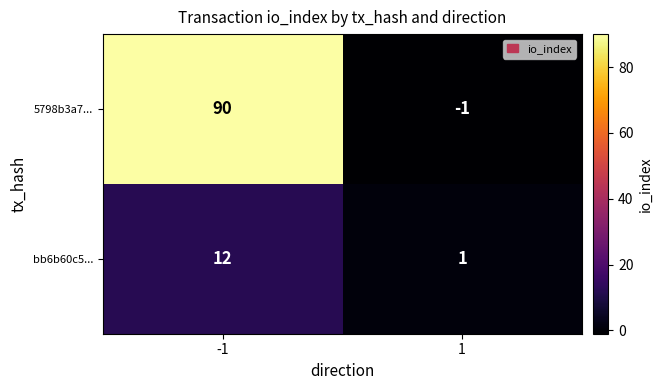

Is it true that 5798b3a7... equals 90 at -1?

True